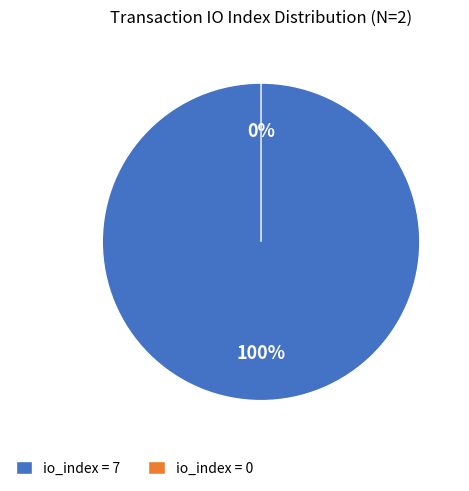

Which category accounts for the majority?

io_index=7